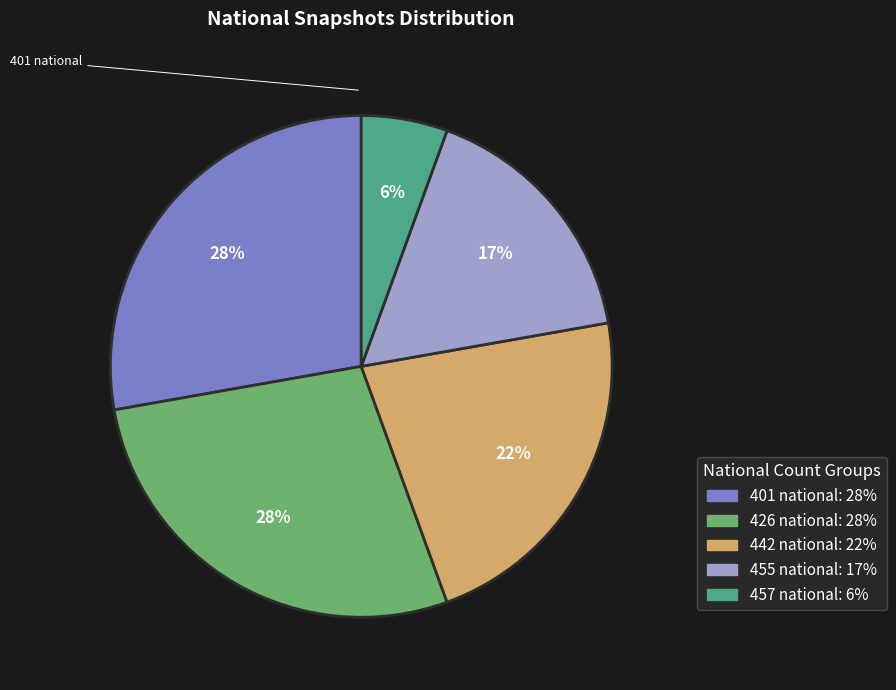

Does any single category account for the majority?

No